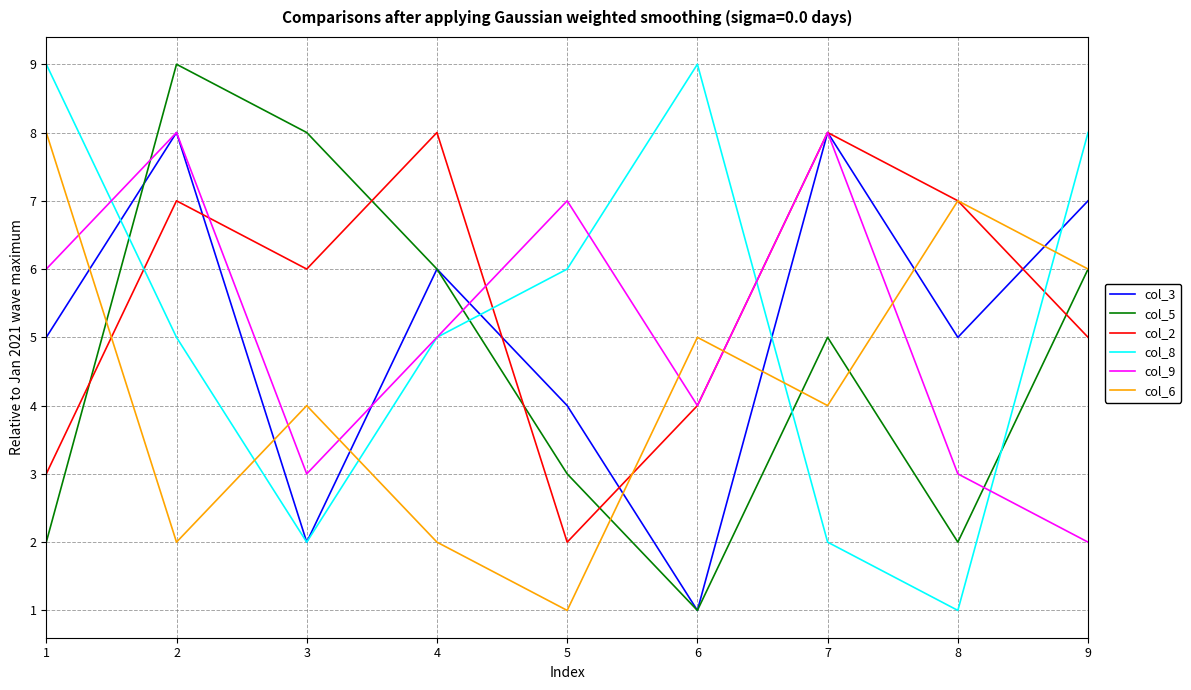

What is the difference between the highest and lowest values at 7?

6